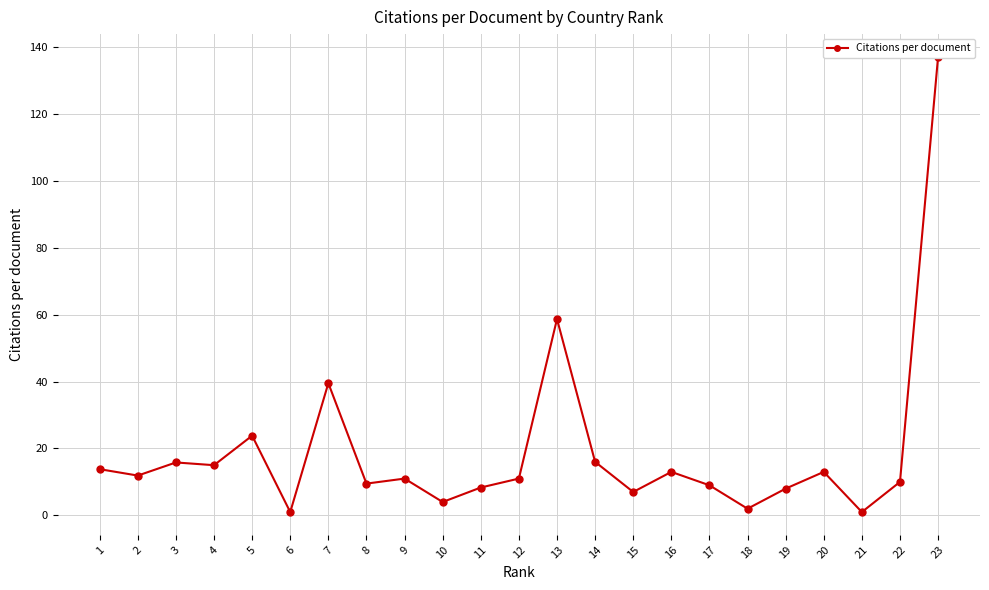

Does the chart have visible grid lines?

Yes